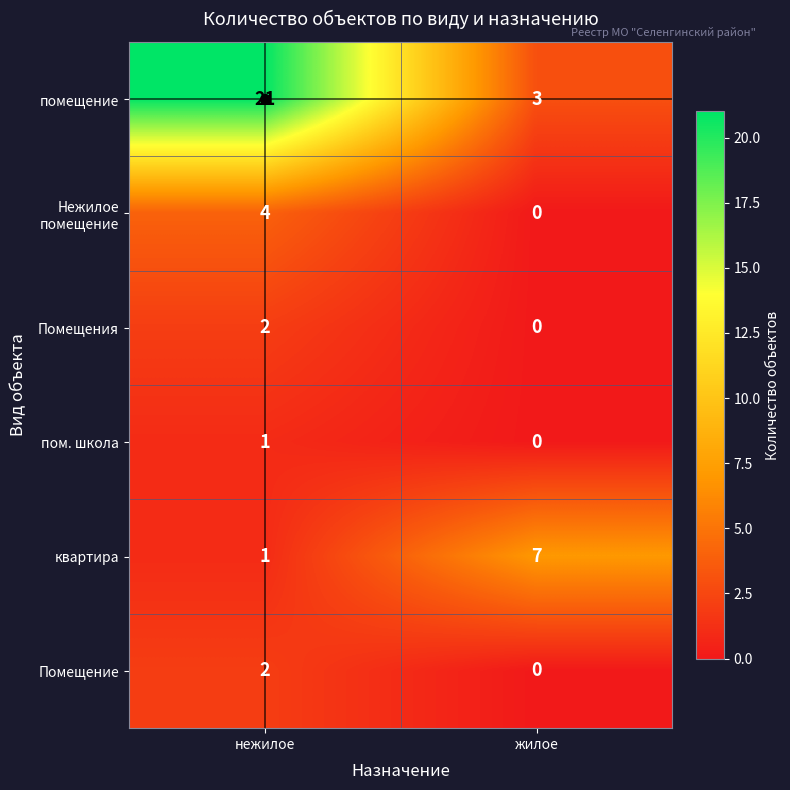

True or false: пом. школа has a value of 1 at нежилое.

True